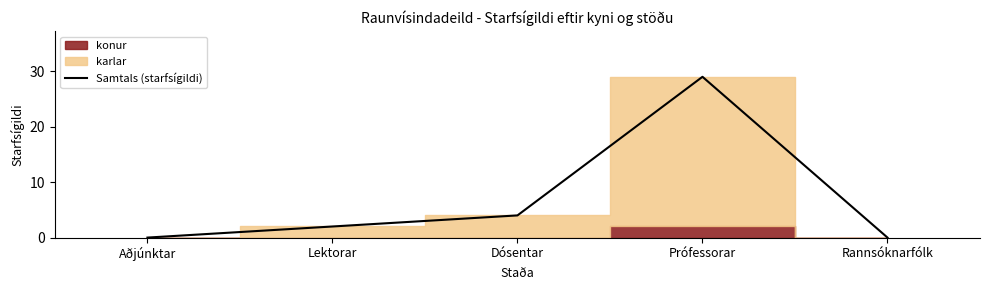

How many data points are above 2?

2